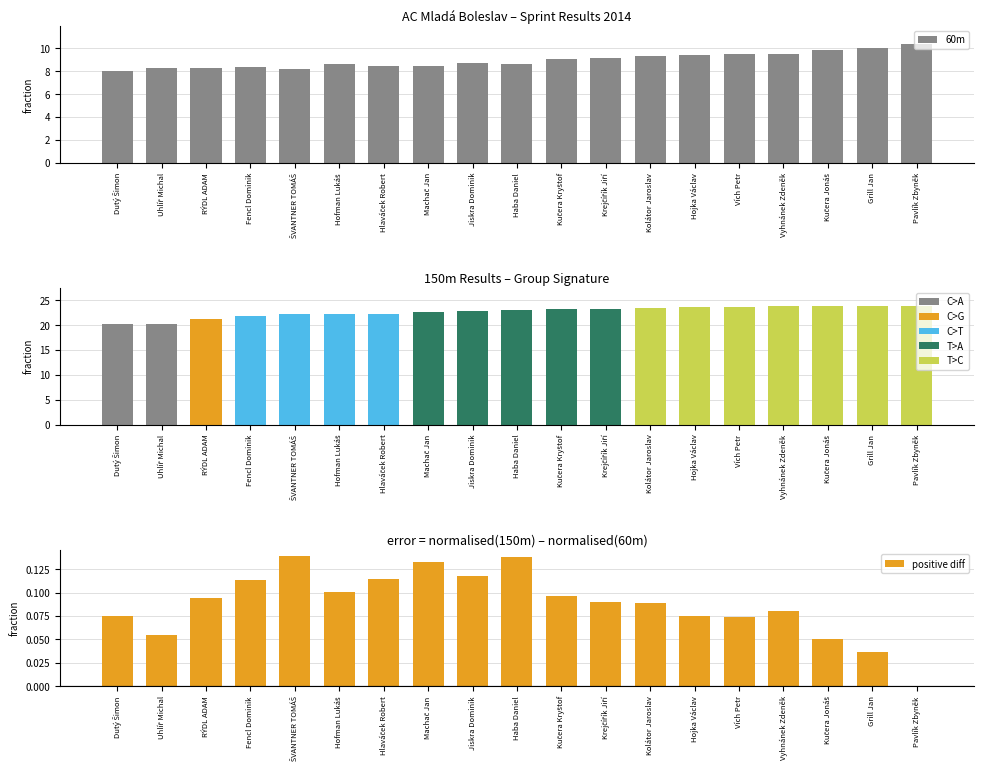

What is the sum of the values at Uhlíř Michal and Hojka Václav?

17.7